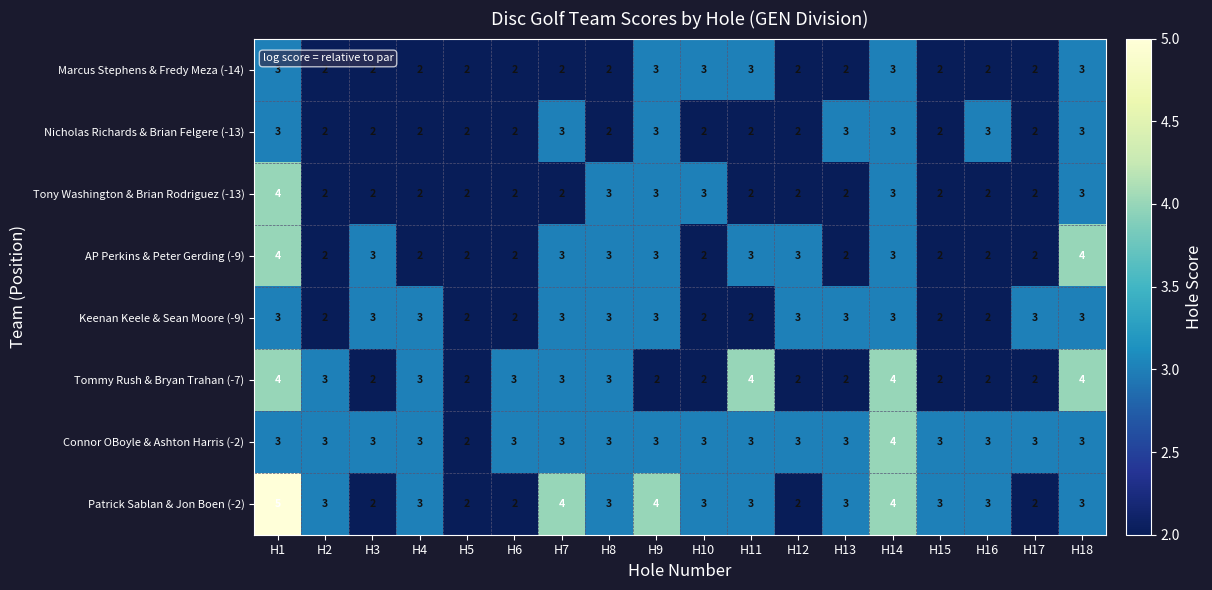

What is the sum of the AP Perkins & Peter Gerding (-9) values at H2 and H15?

4